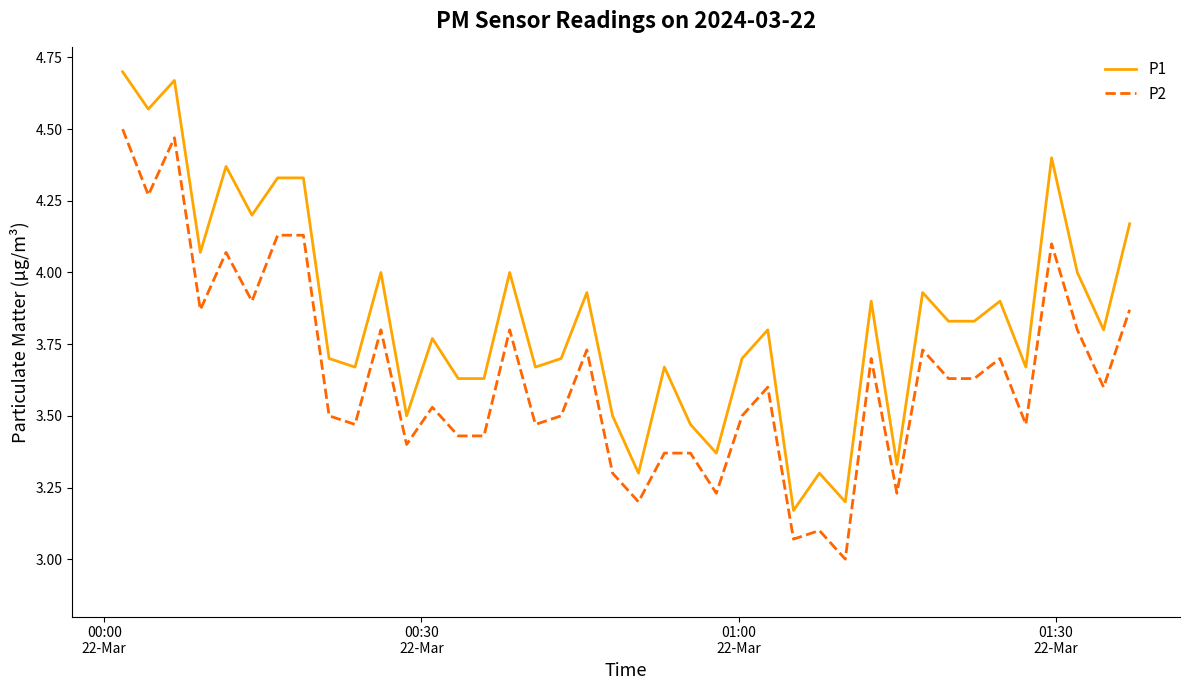

What is the smallest value displayed?

3.0